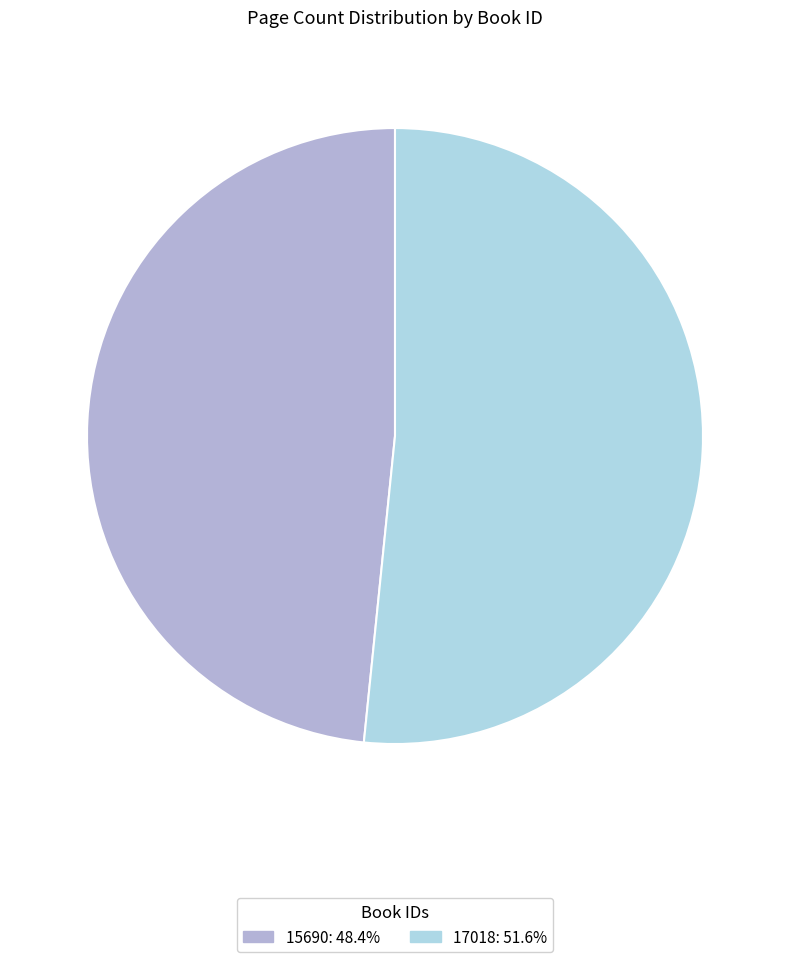

Do 15690 and 17018 together represent more than half of the pie?

Yes